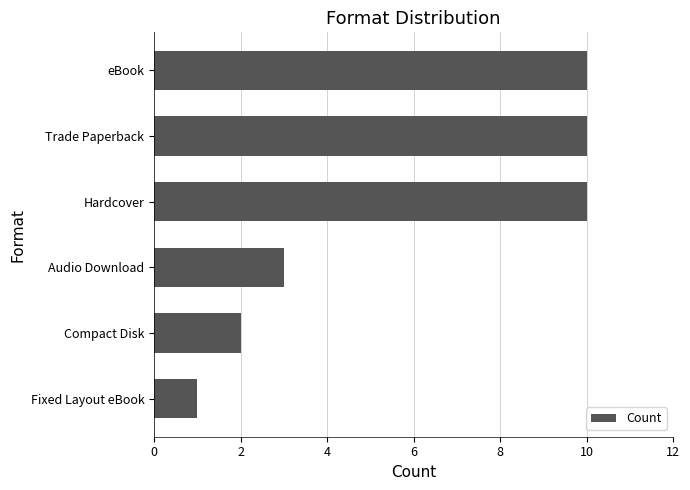

Reading bottom to top, extract all data points from this chart.

Fixed Layout eBook=1	Compact Disk=2	Audio Download=3	Hardcover=10	Trade Paperback=10	eBook=10